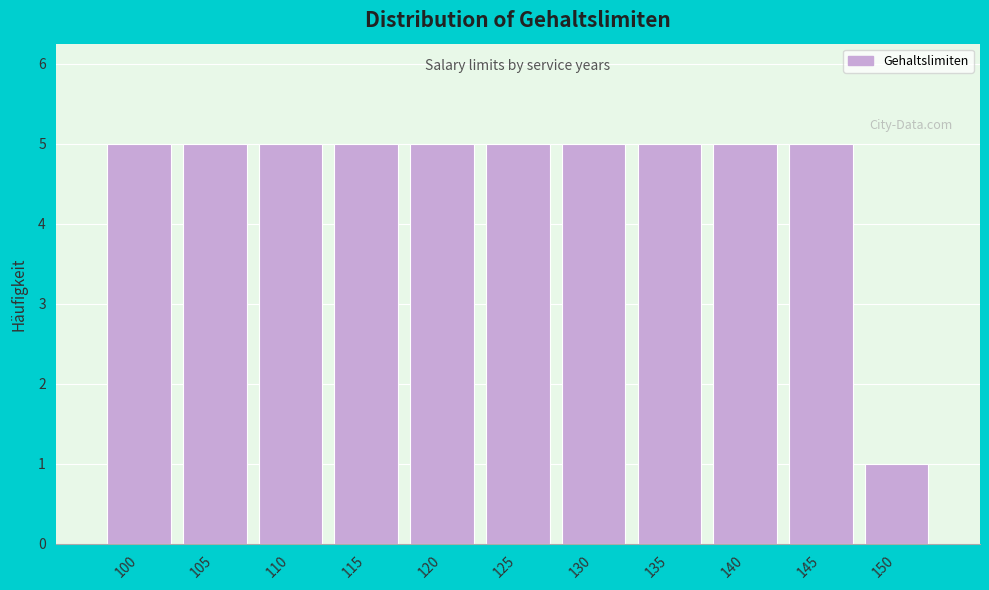

Reading left to right, list all the values displayed in this chart.

5	5	5	5	5	5	5	5	5	5	1